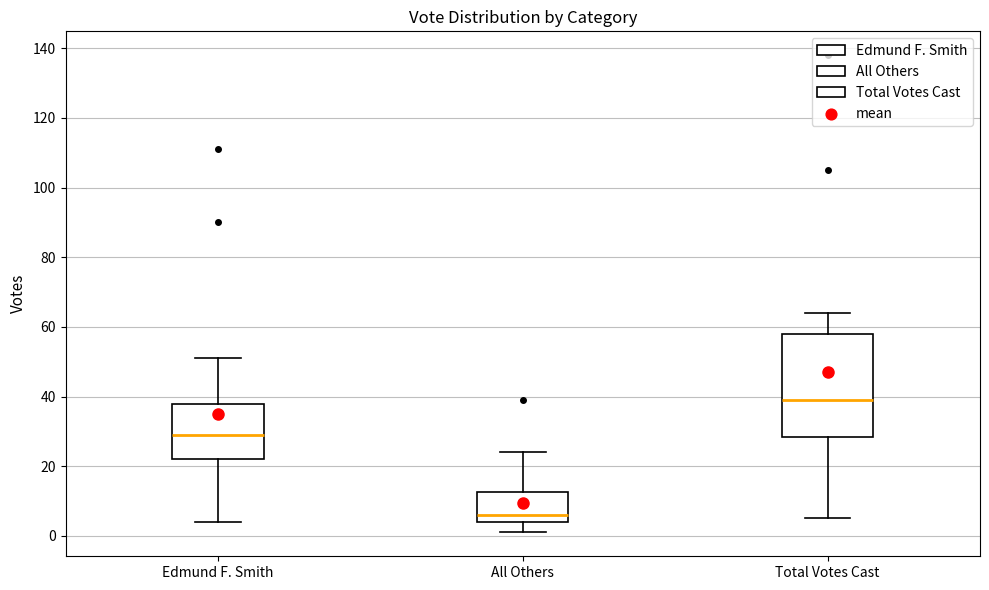

Reading left to right, transcribe this box plot: for each box, give where its median line is, the range the box spans, and where its two whiskers end, as read against the y-axis. The values are not printed on the chart, so give them approximately, as read against the axis.

Edmund F. Smith: median 30, box 22 to 38, whiskers 4 to 52
All Others: median 6, box 4 to 12, whiskers 2 to 24
Total Votes Cast: median 40, box 28 to 58, whiskers 6 to 64